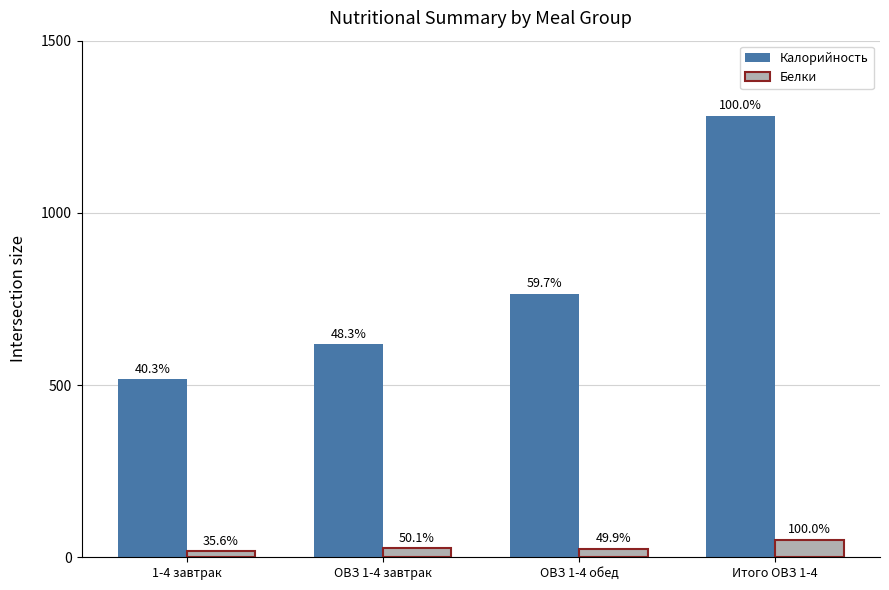

How many groups of bars are there?

4